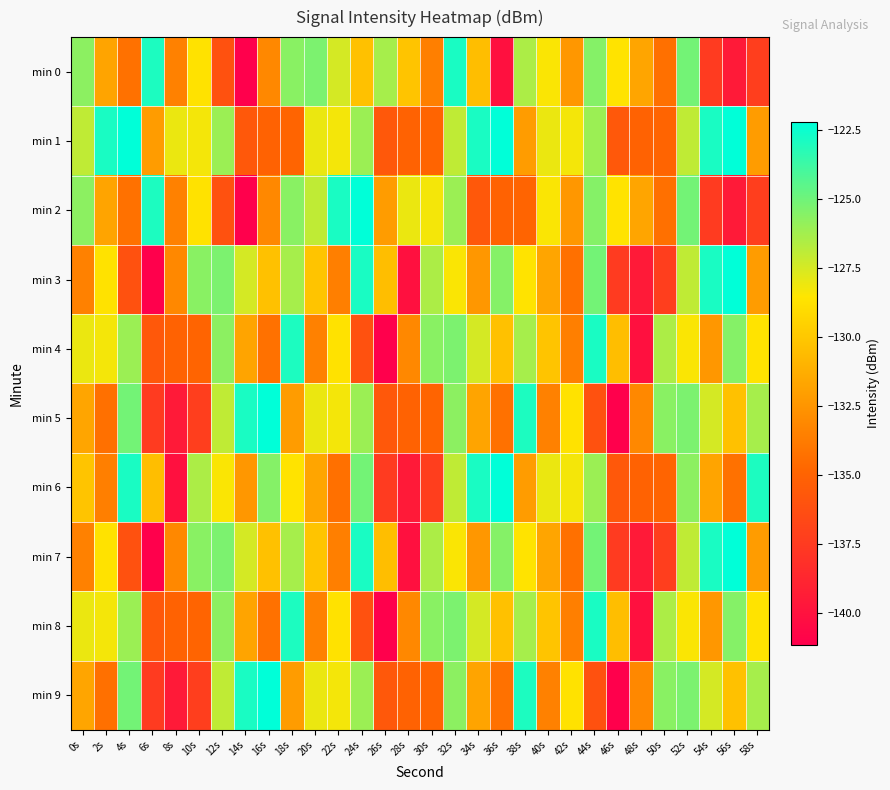

Which series has the largest range (max minus min)?

min 2